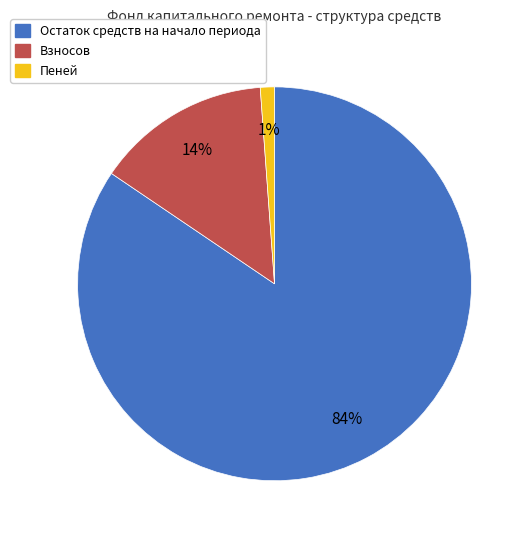

True or false: Пеней accounts for 1% of the total.

True